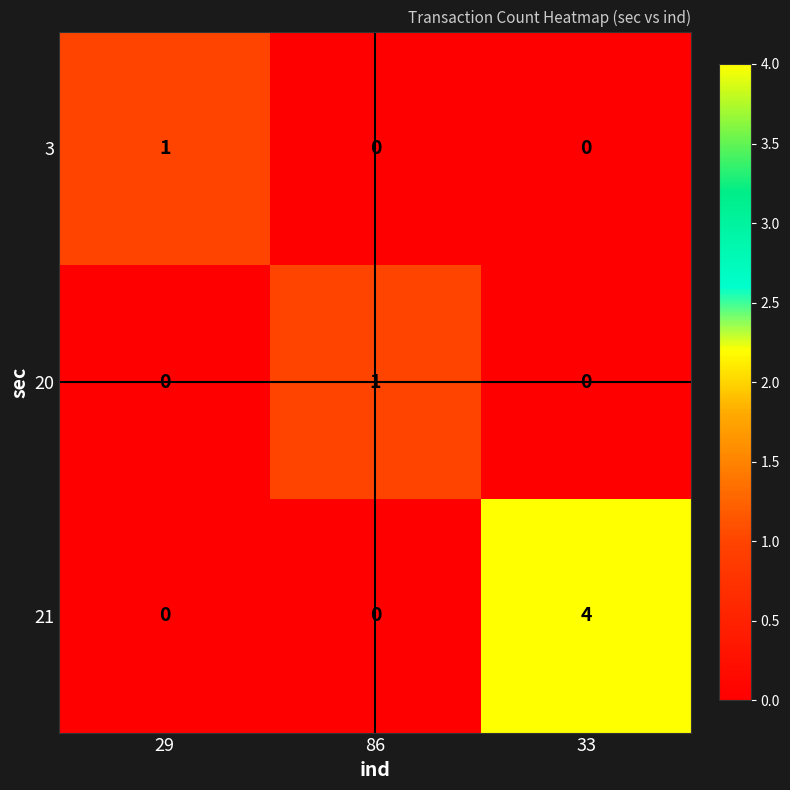

What is the difference between the highest and lowest values at 33?

4